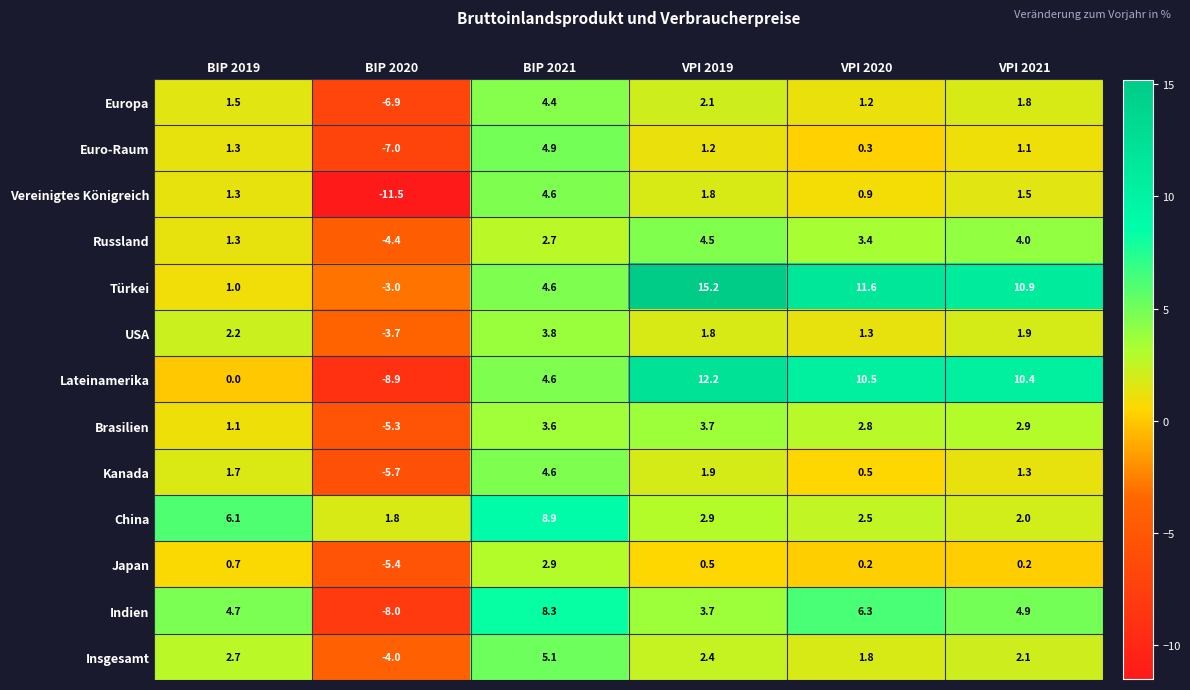

Is it true that Türkei equals 4.6 at BIP 2021?

True